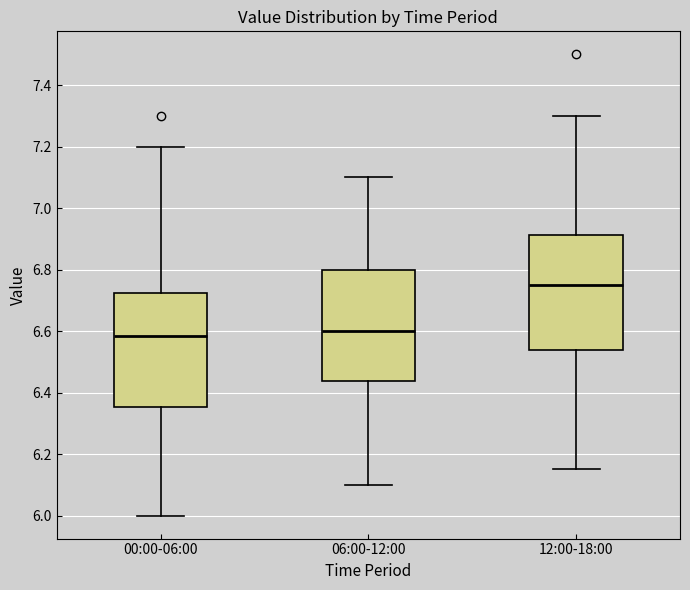

Reading left to right, read every box against the y-axis: the position of its median line, the range the box covers, and the ends of its whiskers. The values are not printed on the chart, so give them approximately, as read against the axis.

00:00-06:00: median 6.58, box 6.36 to 6.72, whiskers 6.00 to 7.20
06:00-12:00: median 6.60, box 6.44 to 6.80, whiskers 6.10 to 7.10
12:00-18:00: median 6.76, box 6.54 to 6.92, whiskers 6.16 to 7.30